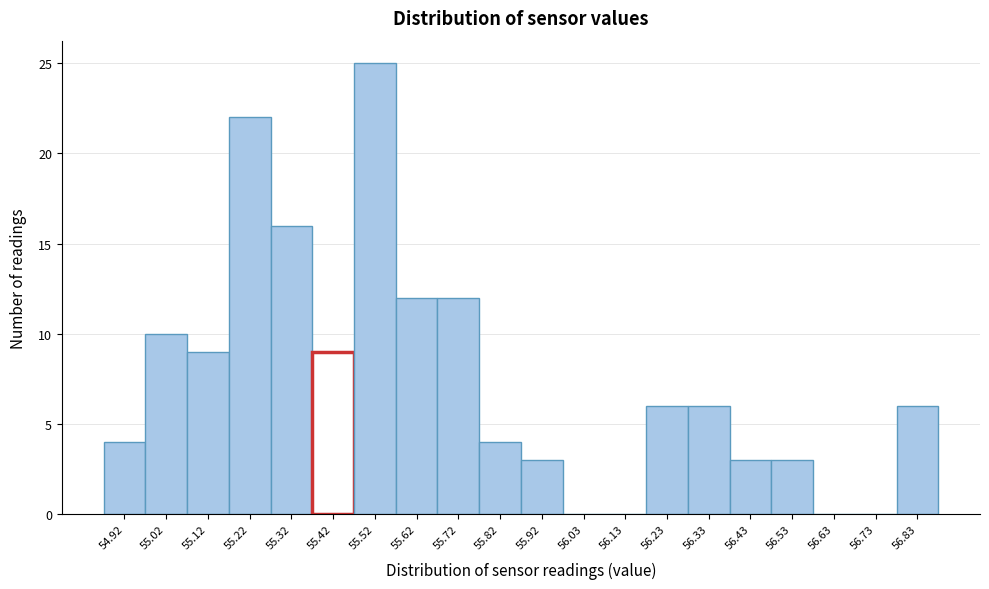

Reading left to right, what are all the values shown in this chart?

54.92=4	55.02=10	55.12=9	55.22=22	55.32=16	55.42=9	55.52=25	55.62=12	55.72=12	55.82=4	55.92=3	56.03=0	56.13=0	56.23=6	56.33=6	56.43=3	56.53=3	56.63=0	56.73=0	56.83=6